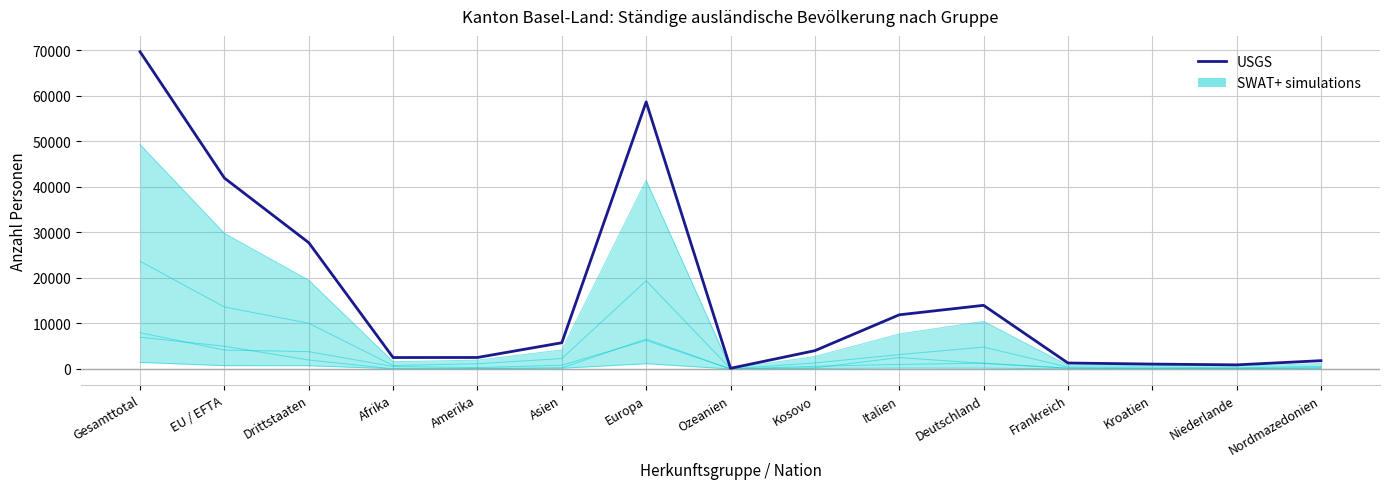

Read the value at Kroatien.

1079